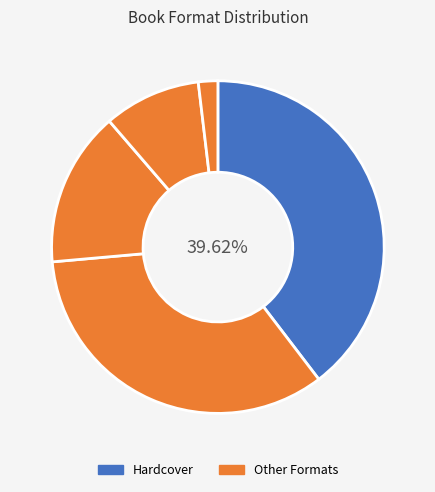

Count the number of slices in the pie.

5